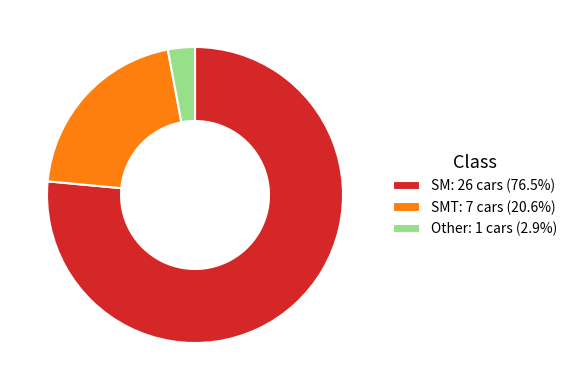

Do Other: 1 cars (2.9%) and SM: 26 cars (76.5%) together represent more than half of the pie?

Yes